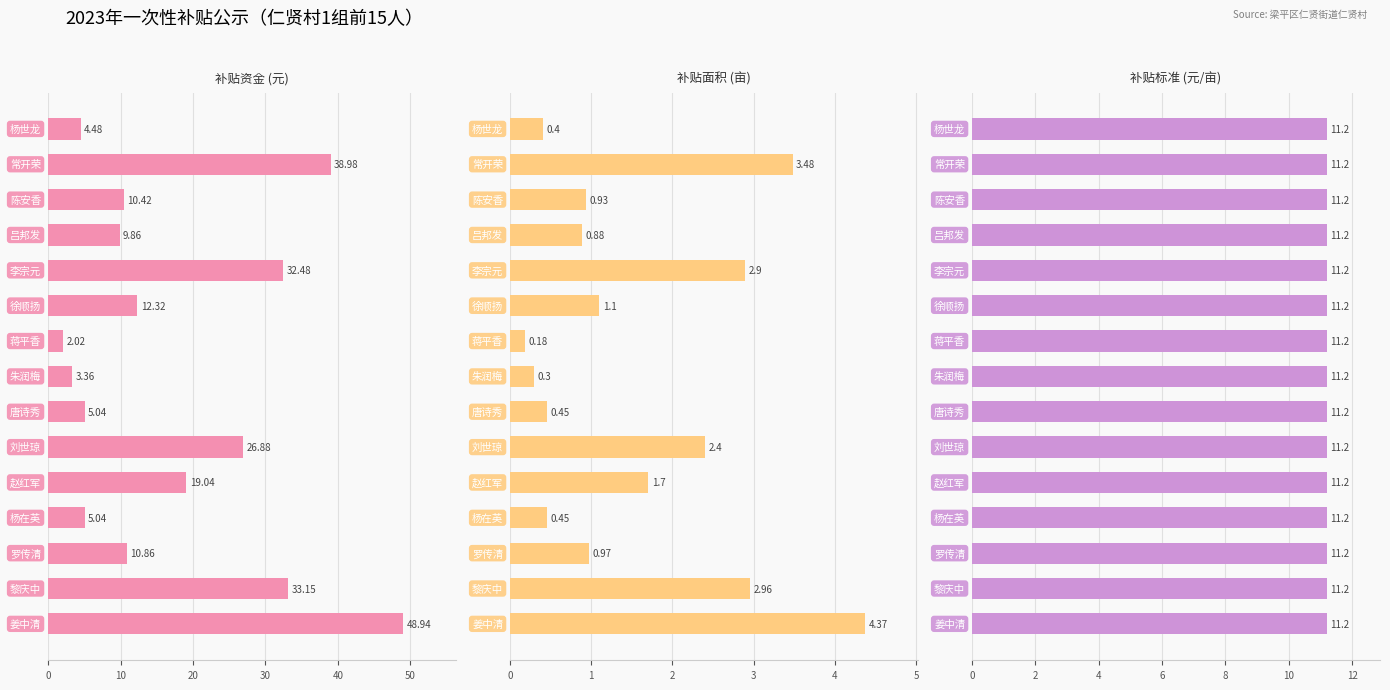

What is the difference between the highest and lowest values at 8?

4.6